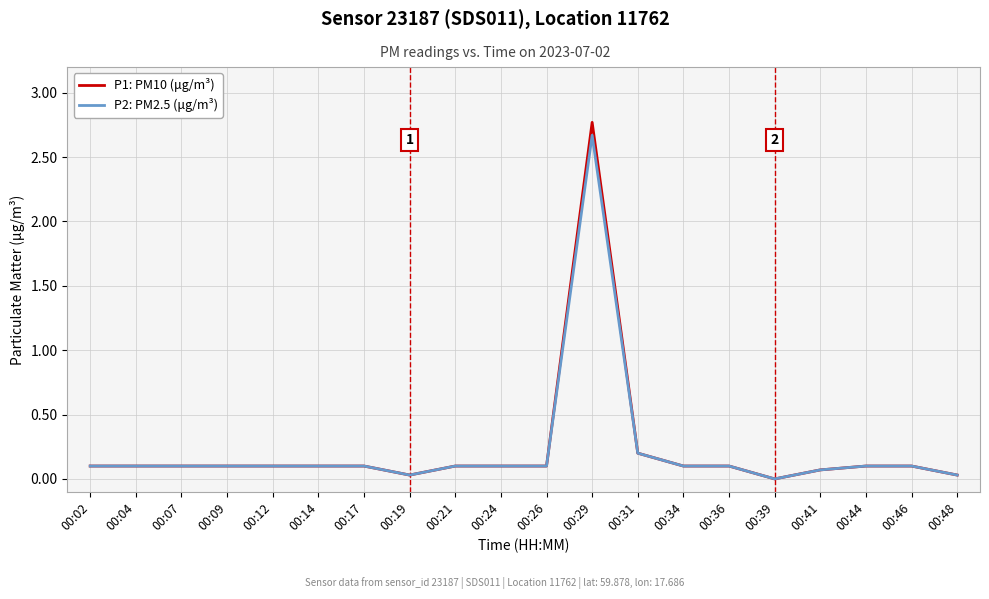

Which category has the highest value across all series?

00:29